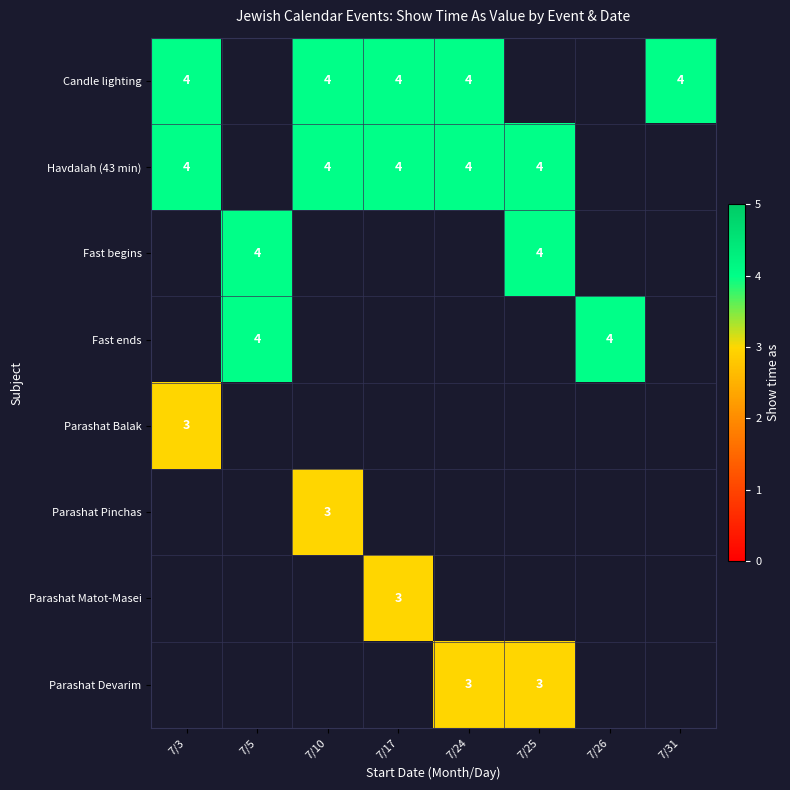

The value of Fast begins at 7/25 is 1.7. True or false?

False